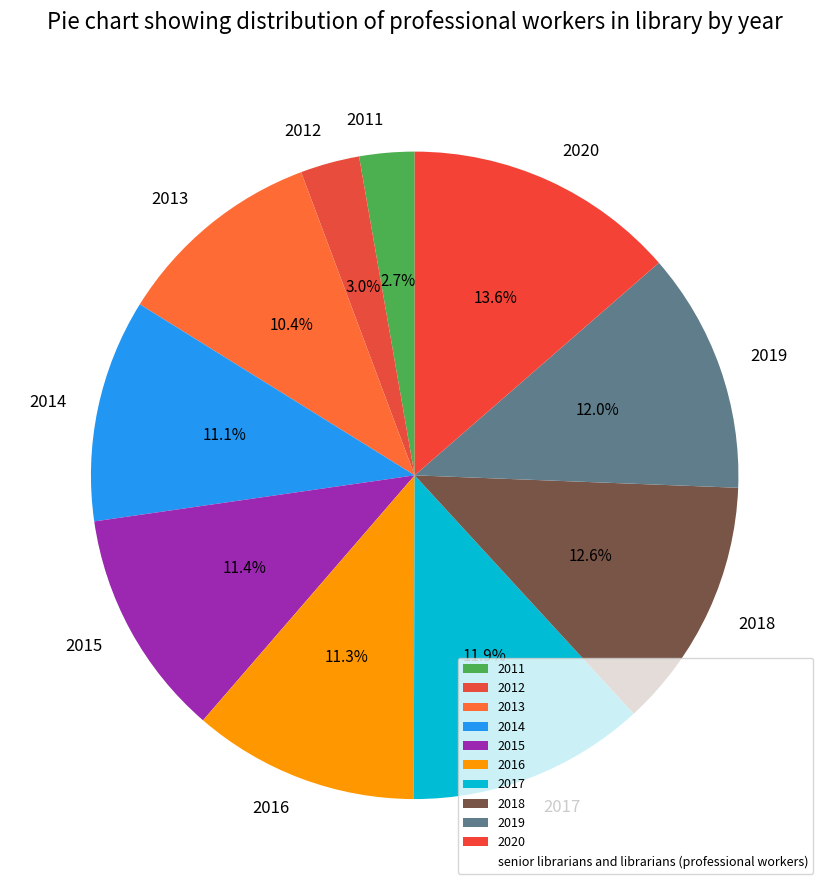

To the nearest percent, what percentage of the pie is 2018?

13%